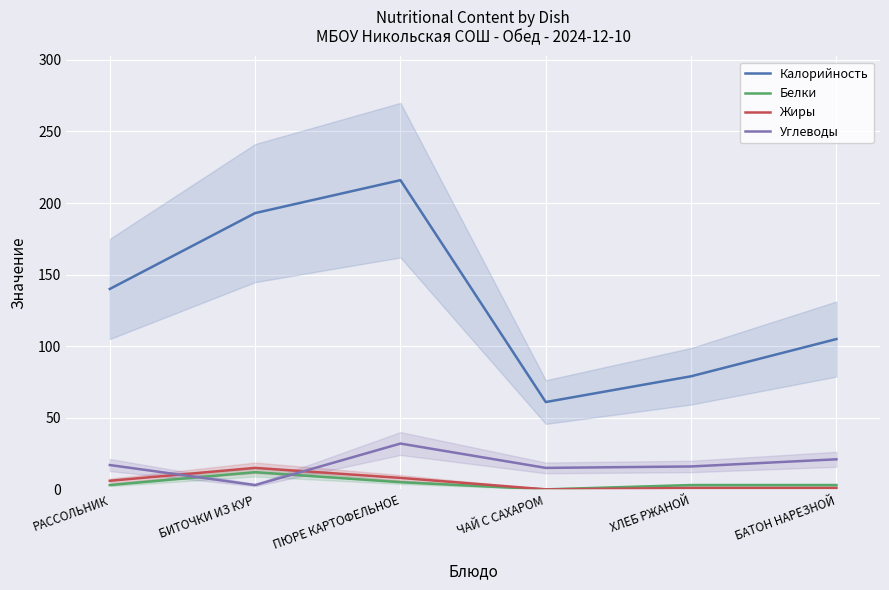

Between БАТОН НАРЕЗНОЙ and ПЮРЕ КАРТОФЕЛЬНОЕ, which is larger?

ПЮРЕ КАРТОФЕЛЬНОЕ